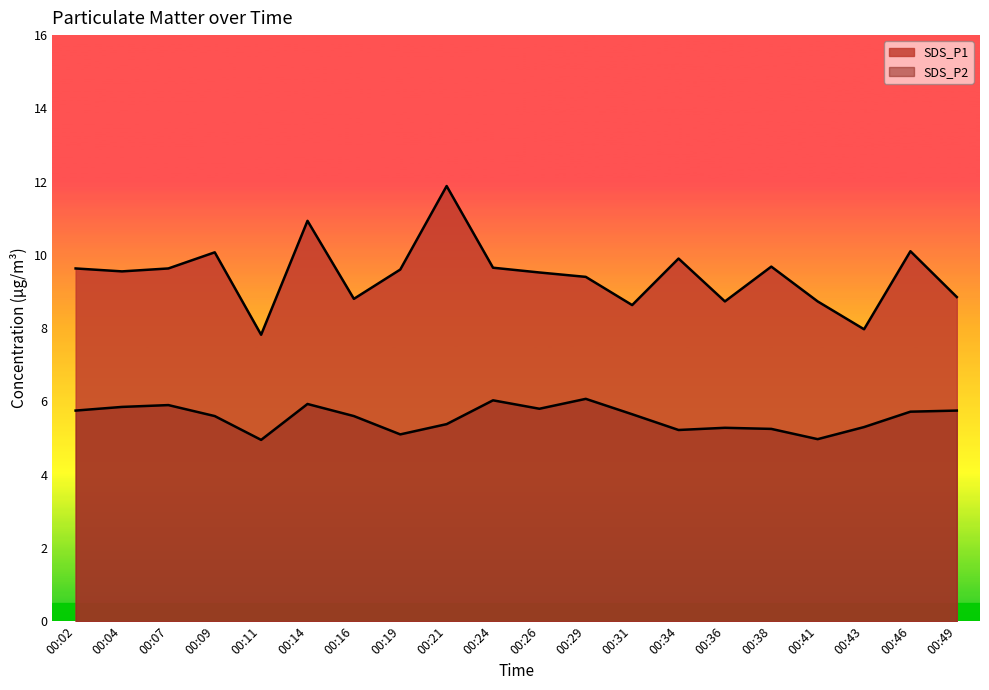

How many distinct data groups are displayed?

2